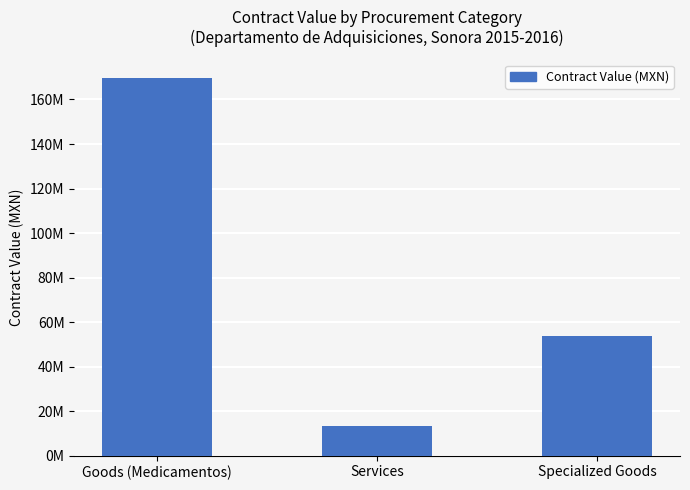

Are the bars horizontal?

No